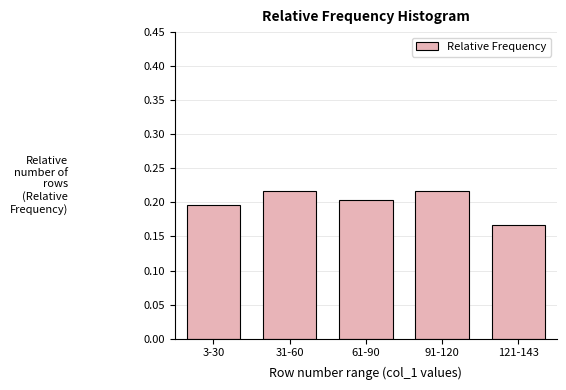

Which has a higher value, 121-143 or 31-60?

31-60